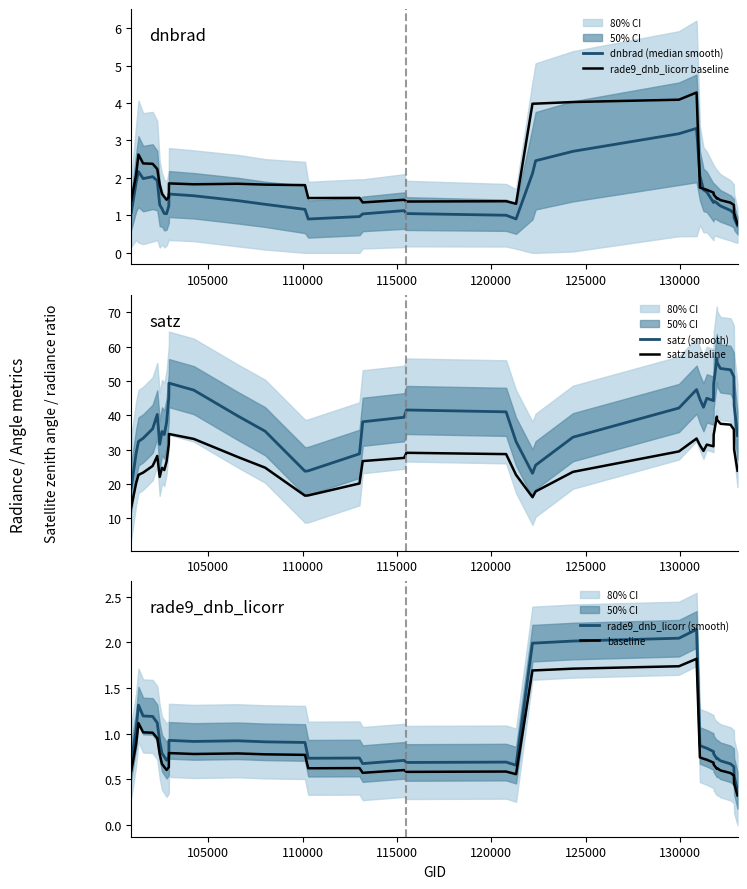

What is the minimum value for satz (smooth)?

19.0